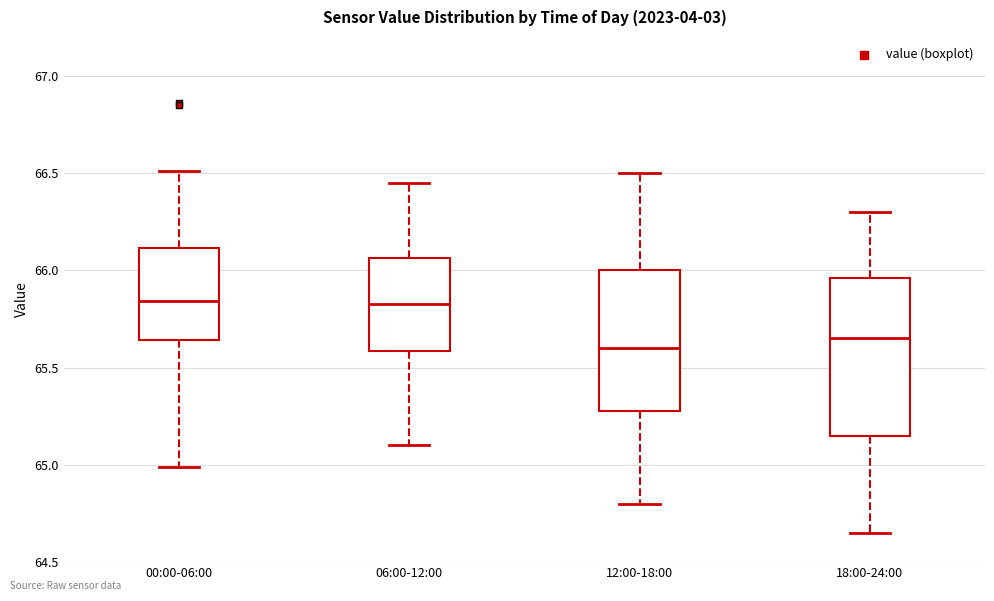

Comparing the boxes themselves (not the whiskers), which one is the tallest?

18:00-24:00